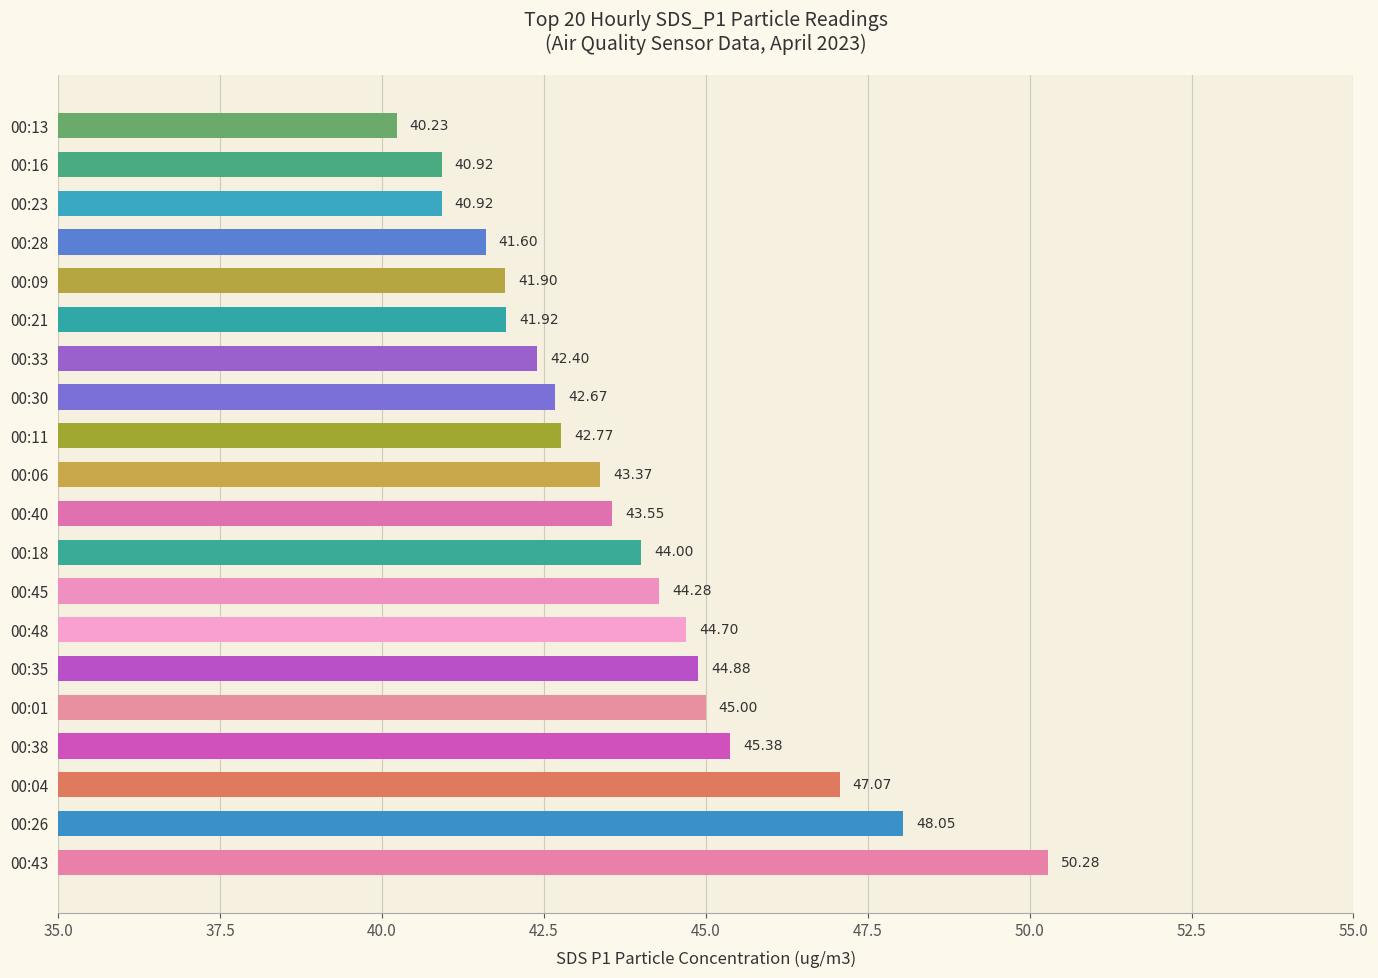

Does the chart contain stacked bars?

No